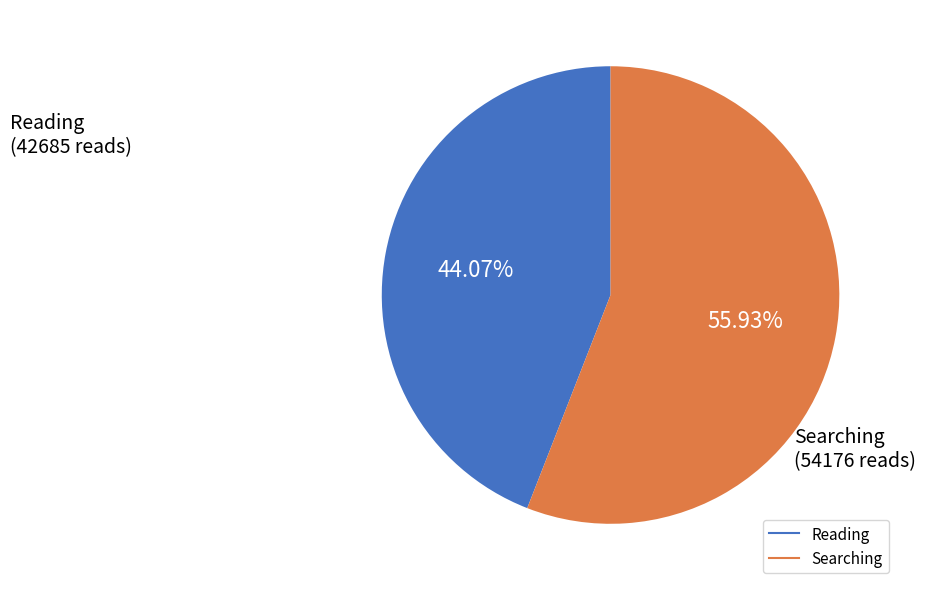

Is there any slice that represents more than half of the pie?

Yes